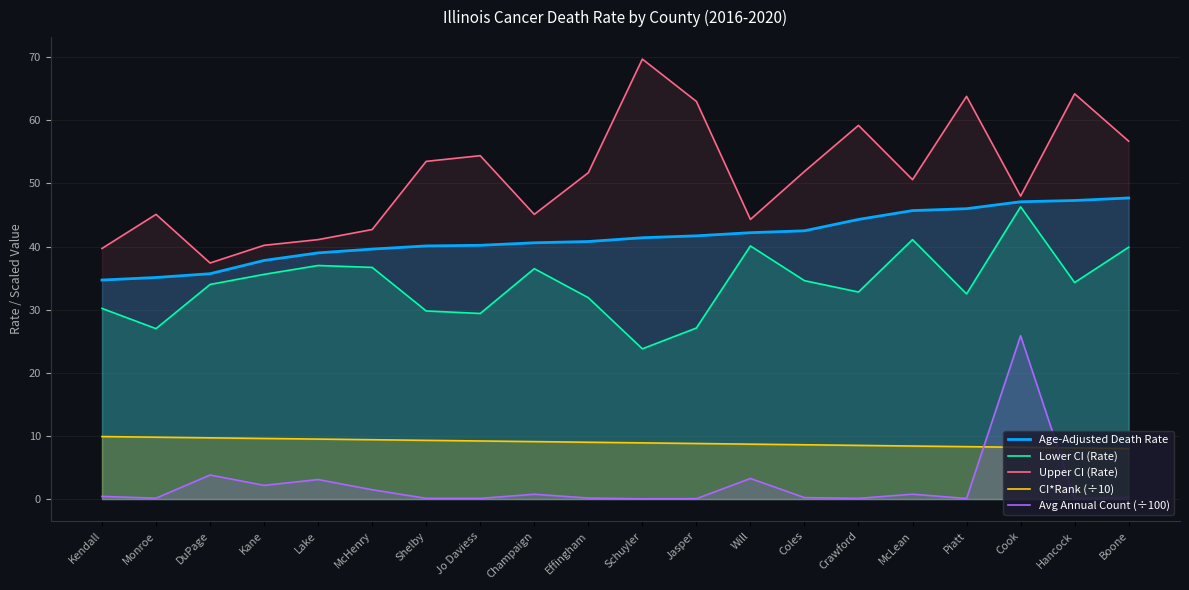

The value of Avg Annual Count (÷100) at Effingham is 0.2. True or false?

False